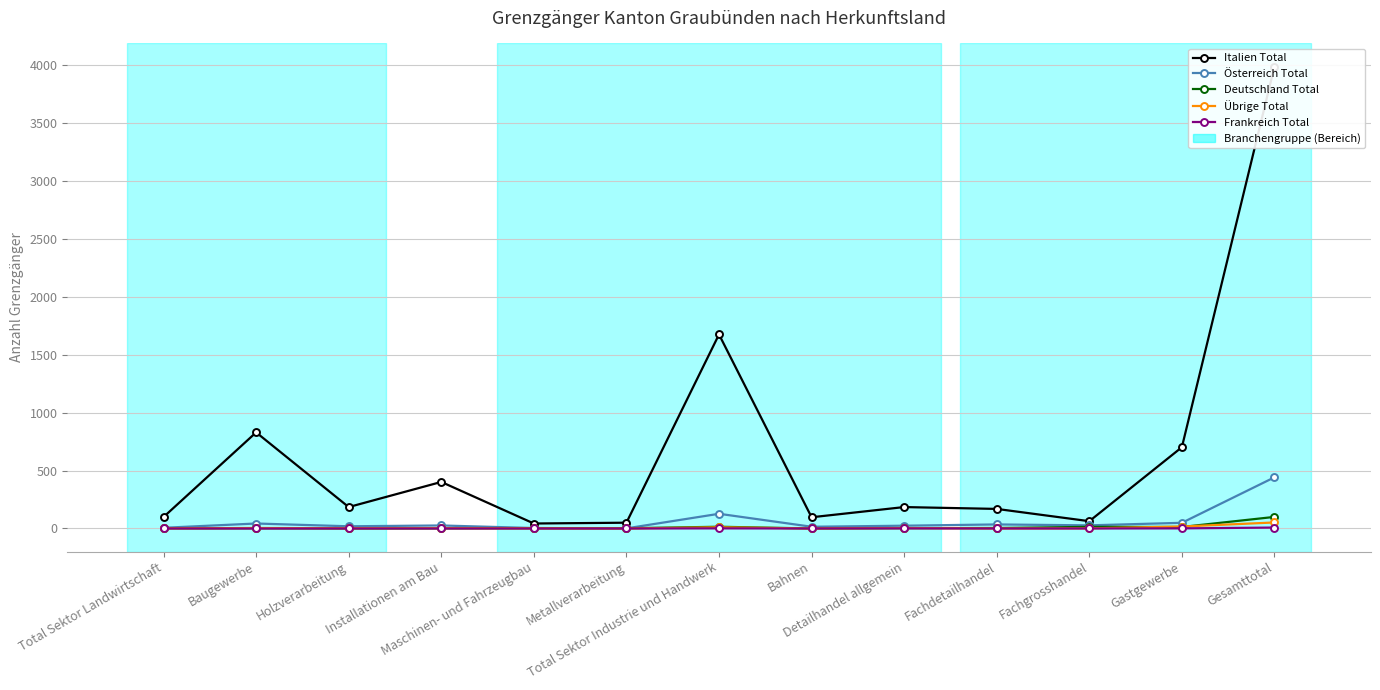

True or false: Österreich Total and Frankreich Total cross at least once.

False